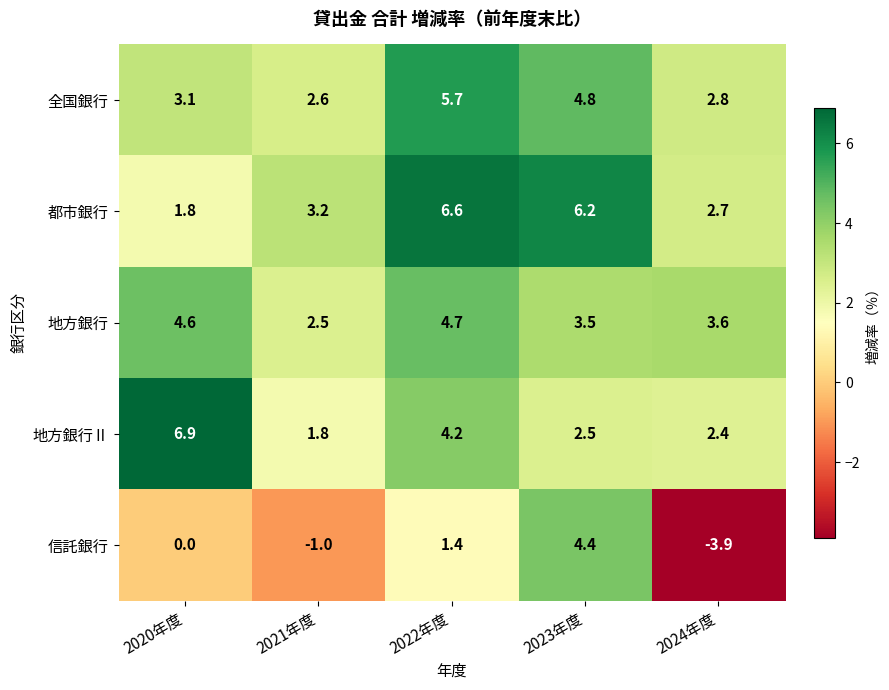

What is the total value across all series at 2023年度?

21.4